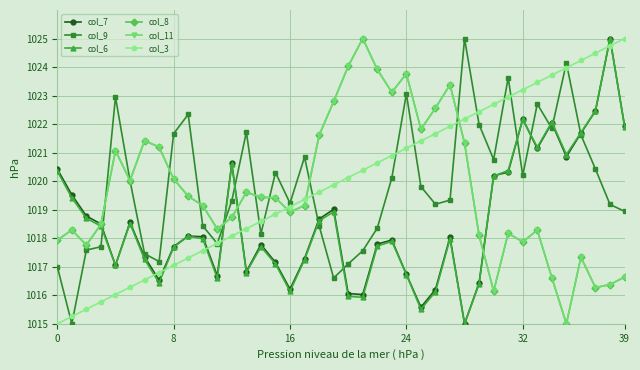

Is this an area chart (filled region under the line)?

No